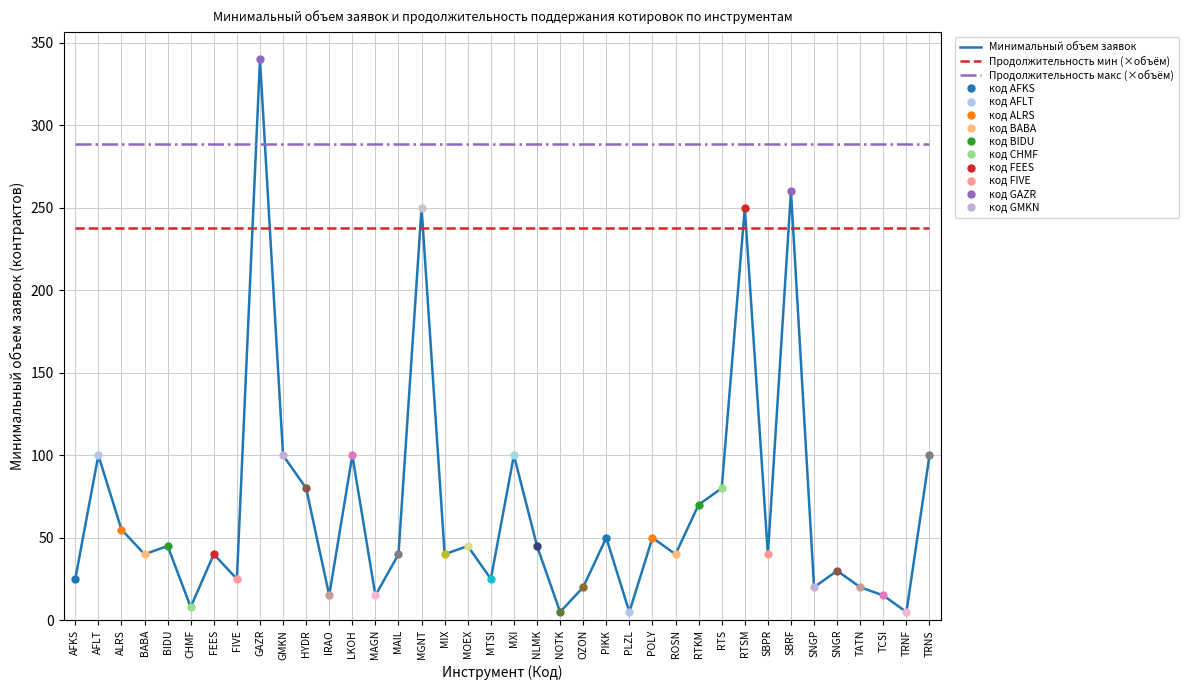

Which label corresponds to the smallest value in the chart?

NOTK